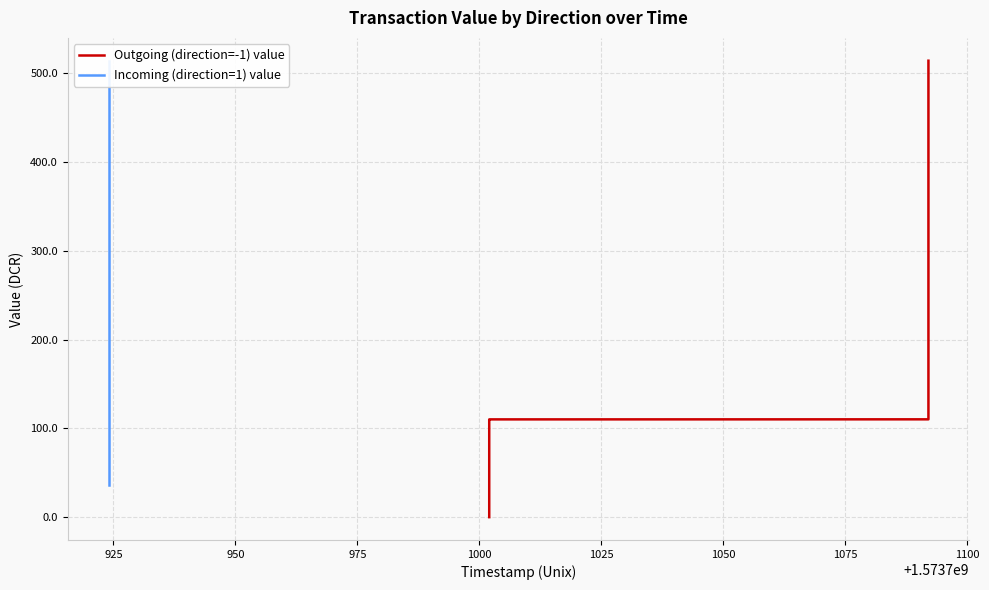

List the series in order of their peak value, highest first.

Outgoing (direction=-1) value, Incoming (direction=1) value